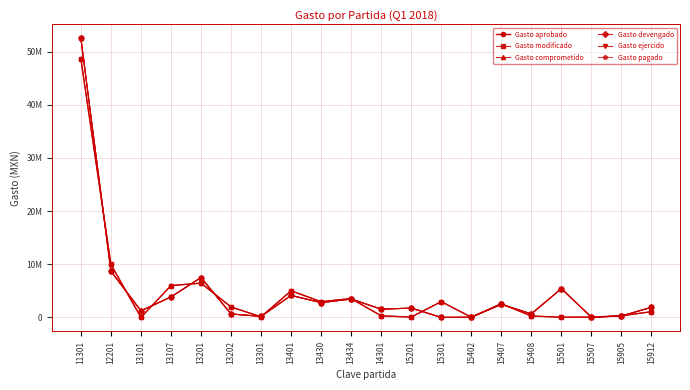

Which series has the largest total across all categories?

Gasto comprometido